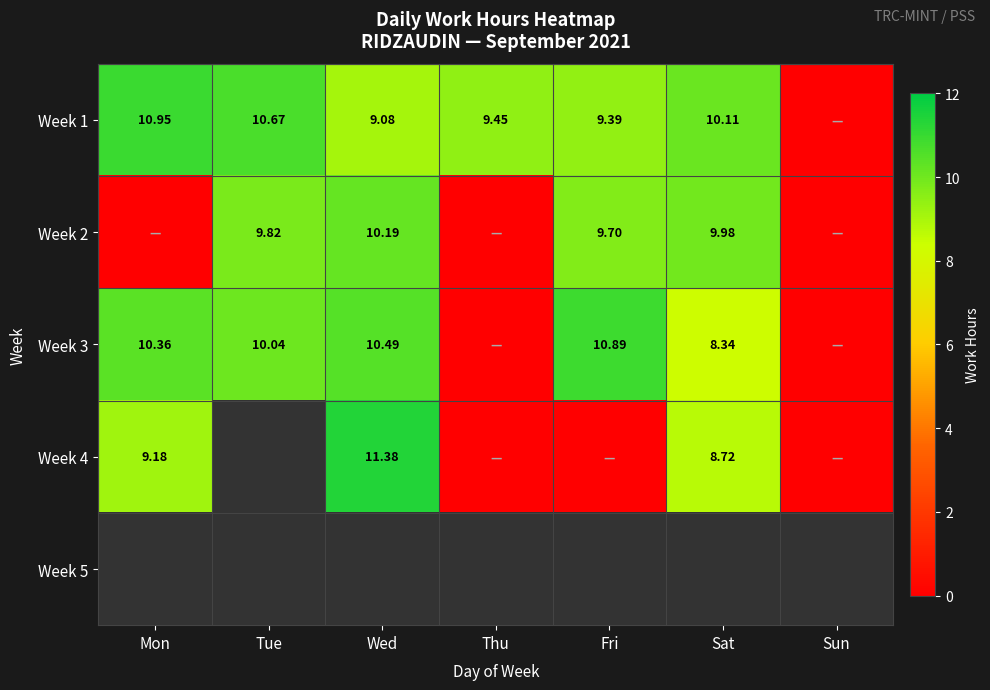

Which series has the largest range (max minus min)?

Week 4